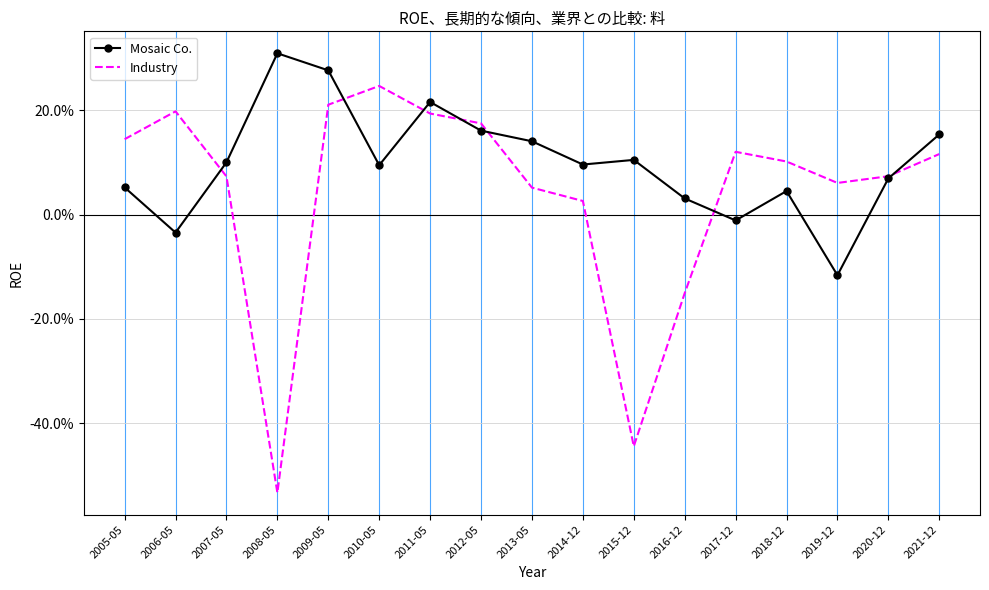

How many intersections are there between Industry and Mosaic Co.?

7